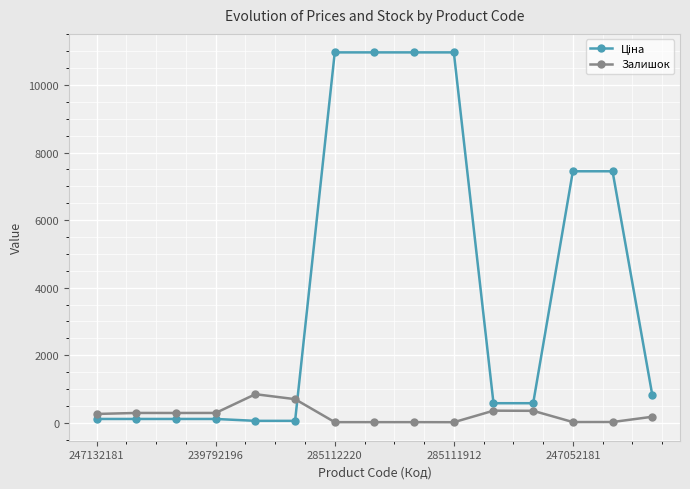

What is the difference between the maximum and second lowest values in the Залишок series?

828.0